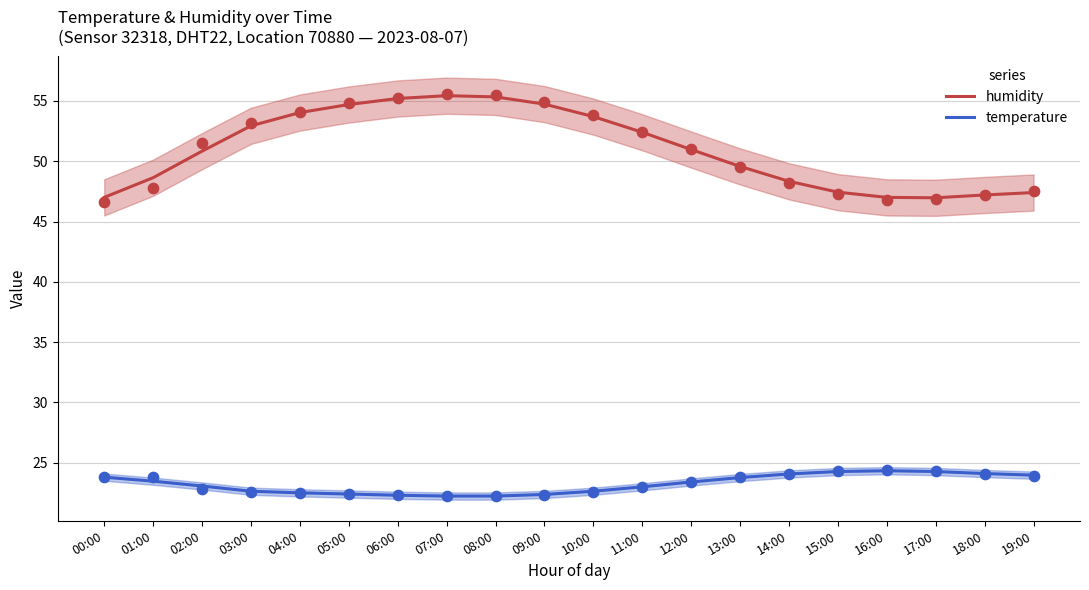

Which series reaches the minimum Y coordinate?

temperature